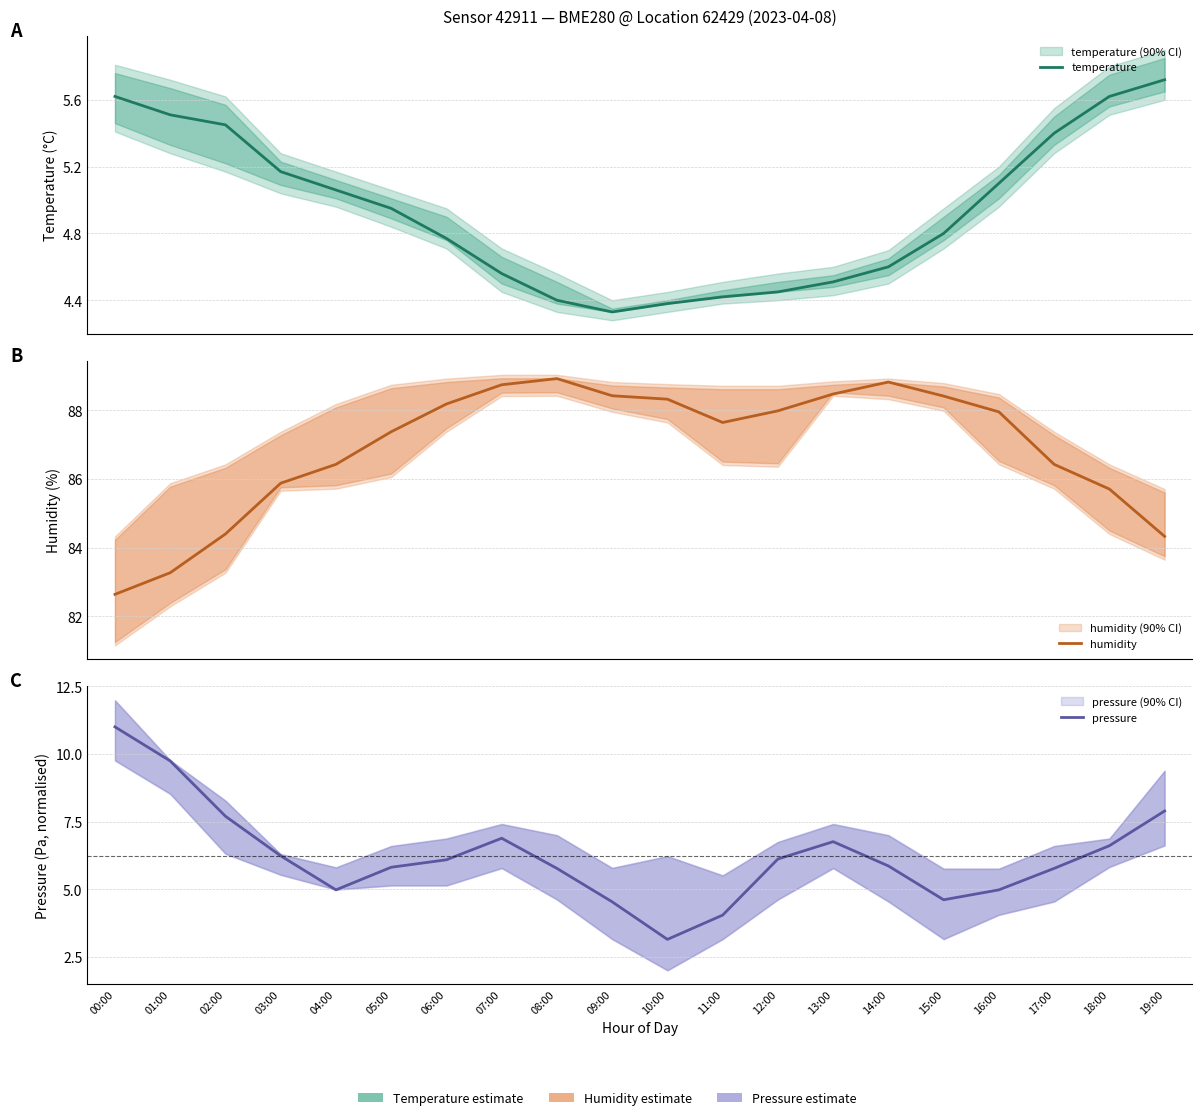

Between 09:00 and 18:00, which series saw the biggest shift?

humidity